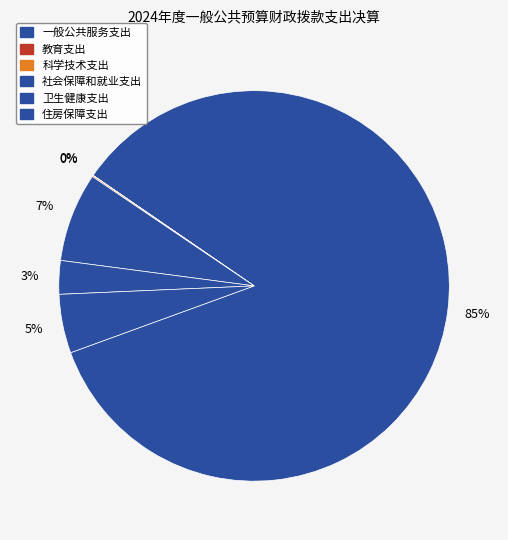

How many segments does this pie chart have?

6